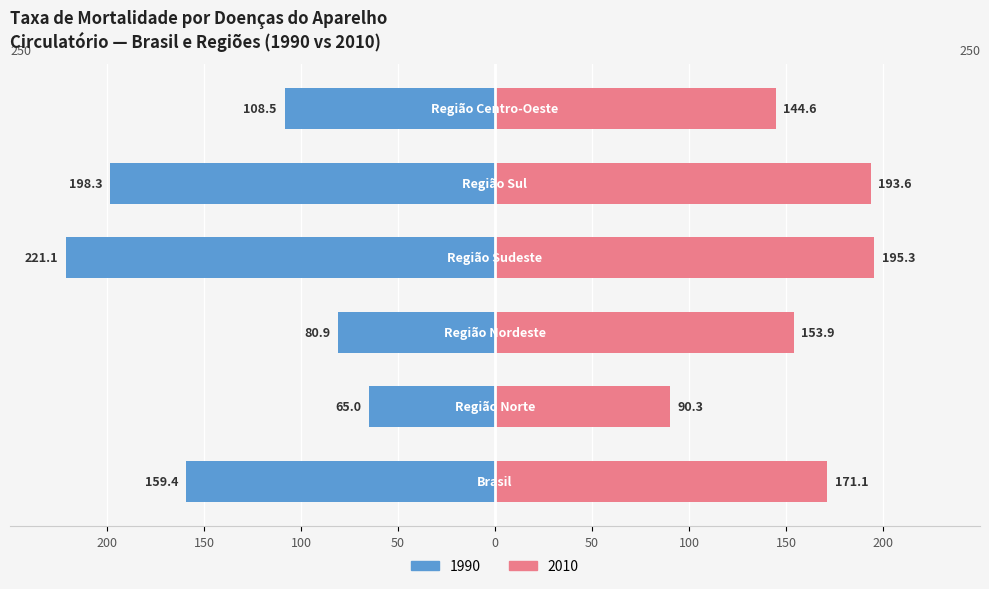

Reading right to left, what are all the values shown in this chart?

1990: -108.5	-198.3	-221.1	-80.9	-65.0	-159.4
2010: 144.6	193.6	195.3	153.9	90.3	171.1